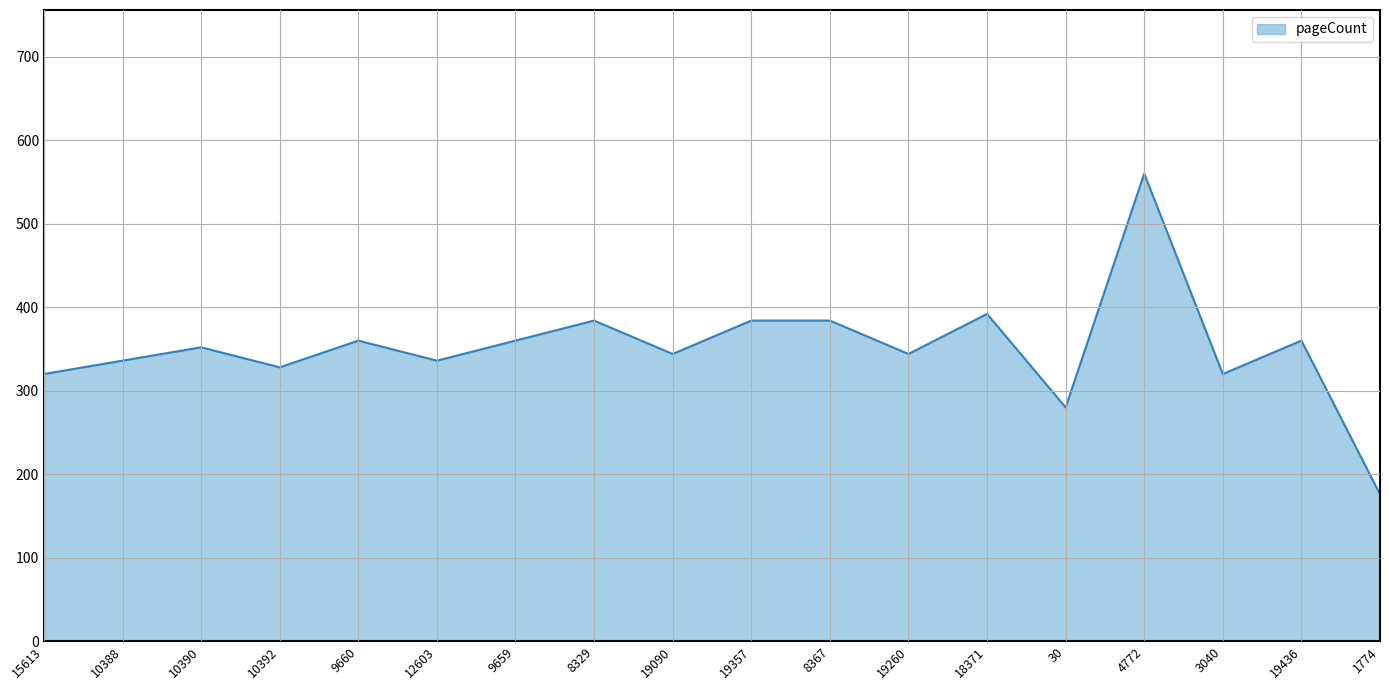

Which category has the highest value across all series?

4772